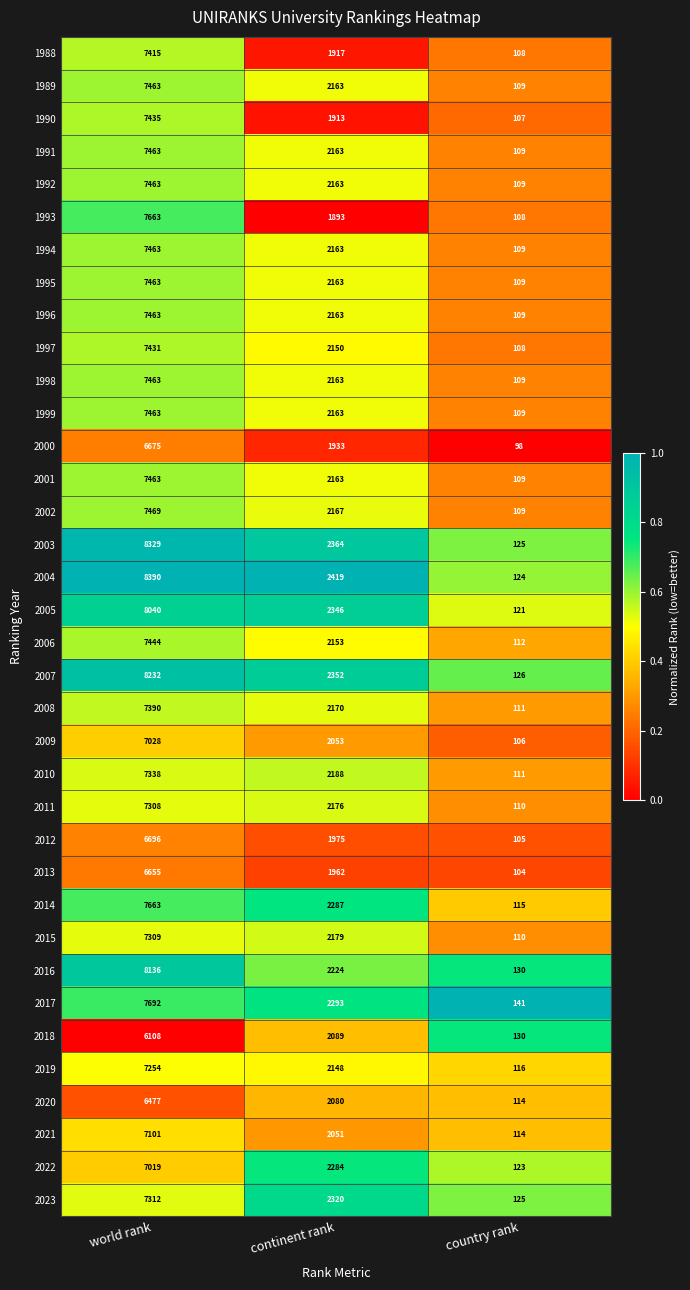

How many series are shown in this chart?

36